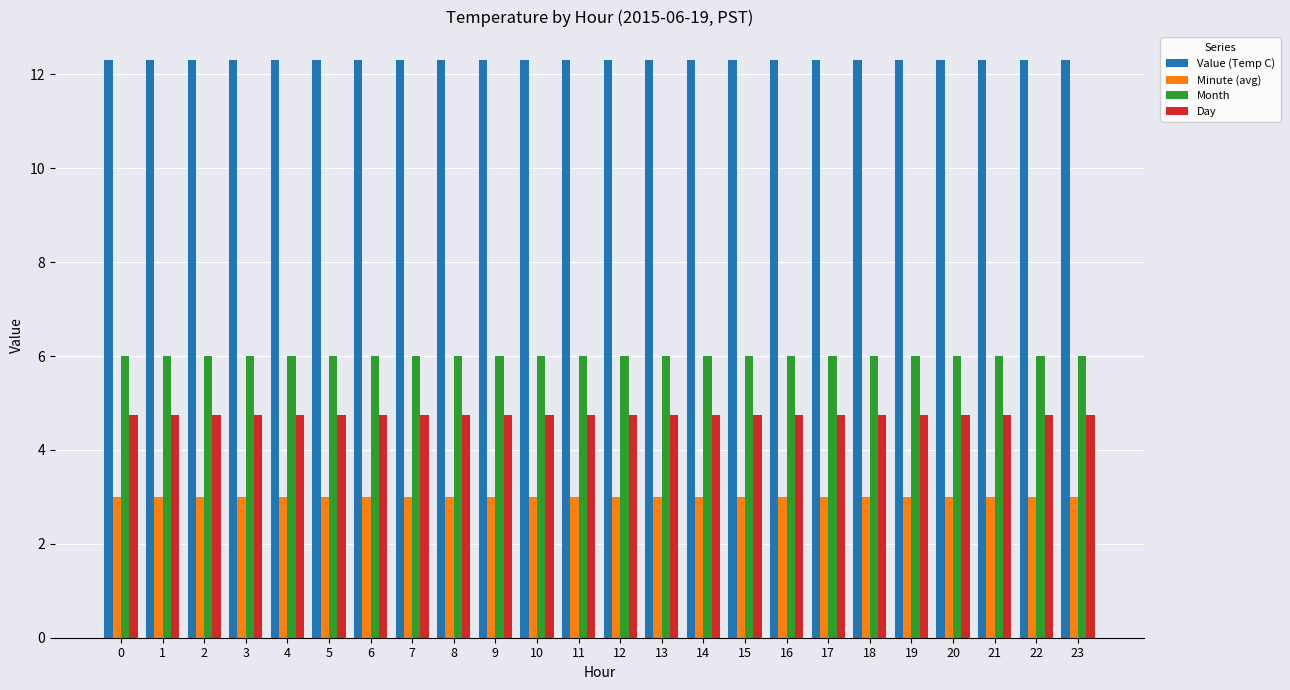

Reading left to right, list all the values displayed in this chart.

Value (Temp C): 0=12.3	1=12.3	2=12.3	3=12.3	4=12.3	5=12.3	6=12.3	7=12.3	8=12.3	9=12.3	10=12.3	11=12.3	12=12.3	13=12.3	14=12.3	15=12.3	16=12.3	17=12.3	18=12.3	19=12.3	20=12.3	21=12.3	22=12.3	23=12.3
Minute (avg): 0=3.0	1=3.0	2=3.0	3=3.0	4=3.0	5=3.0	6=3.0	7=3.0	8=3.0	9=3.0	10=3.0	11=3.0	12=3.0	13=3.0	14=3.0	15=3.0	16=3.0	17=3.0	18=3.0	19=3.0	20=3.0	21=3.0	22=3.0	23=3.0
Month: 0=6.0	1=6.0	2=6.0	3=6.0	4=6.0	5=6.0	6=6.0	7=6.0	8=6.0	9=6.0	10=6.0	11=6.0	12=6.0	13=6.0	14=6.0	15=6.0	16=6.0	17=6.0	18=6.0	19=6.0	20=6.0	21=6.0	22=6.0	23=6.0
Day: 0=4.8	1=4.8	2=4.8	3=4.8	4=4.8	5=4.8	6=4.8	7=4.8	8=4.8	9=4.8	10=4.8	11=4.8	12=4.8	13=4.8	14=4.8	15=4.8	16=4.8	17=4.8	18=4.8	19=4.8	20=4.8	21=4.8	22=4.8	23=4.8